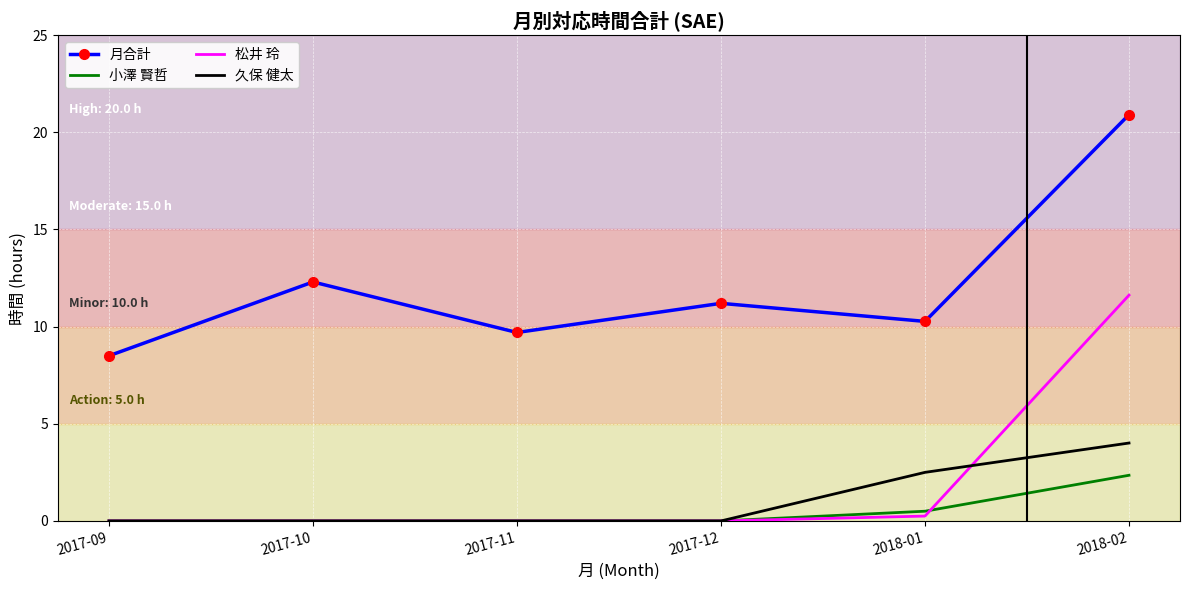

Rank the series by their maximum value, from highest to lowest.

月合計, 松井 玲, 久保 健太, 小澤 賢哲